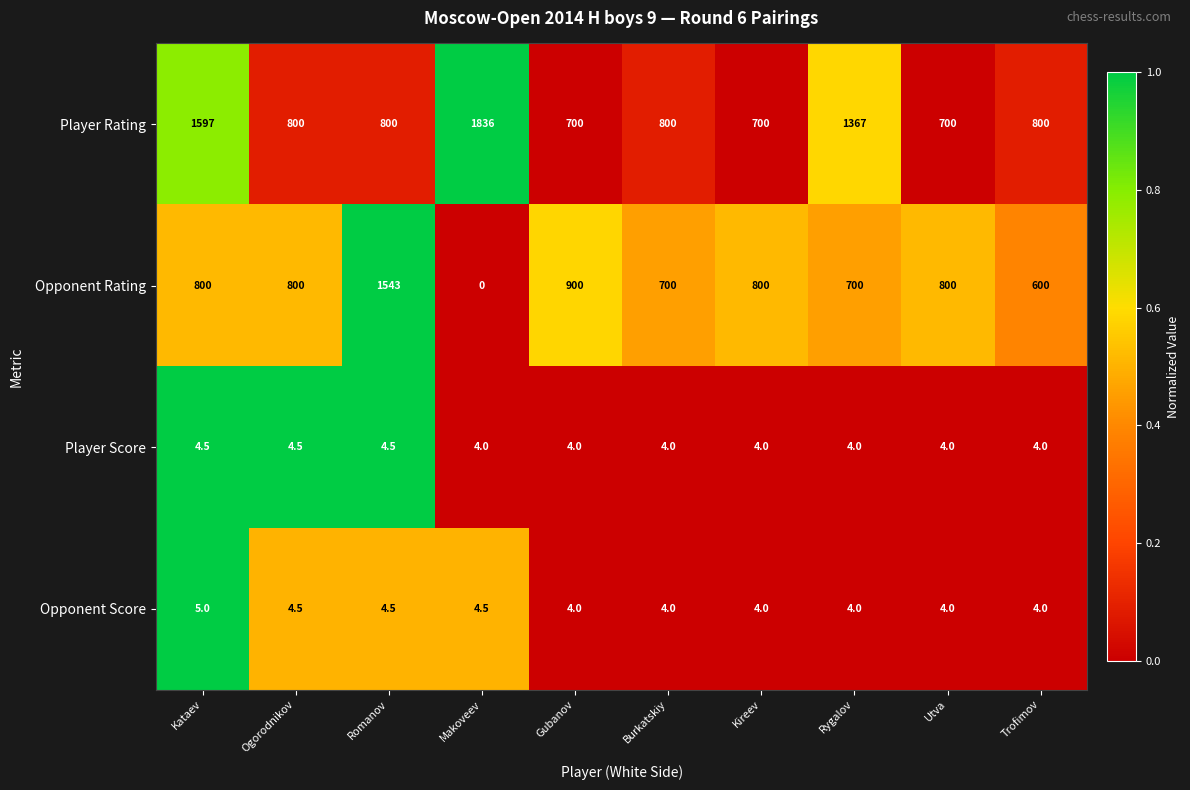

Which label corresponds to the largest value in the chart?

Makoveev